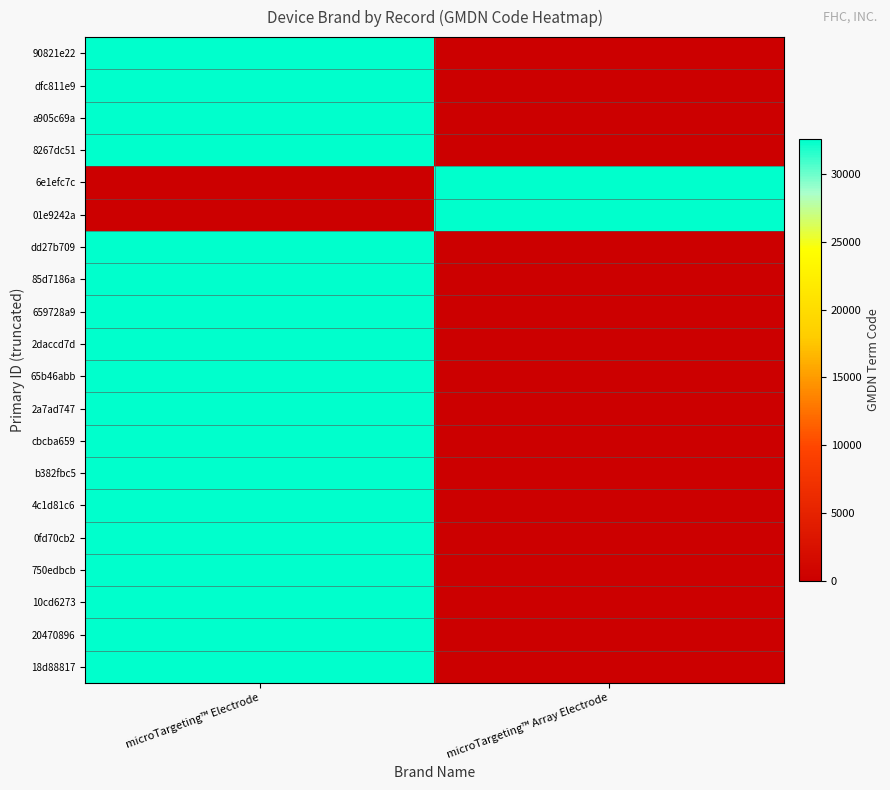

Reading left to right, what are all the values shown in this chart?

90821e22: microTargeting™ Electrode=32556	microTargeting™ Array Electrode=0
dfc811e9: microTargeting™ Electrode=32556	microTargeting™ Array Electrode=0
a905c69a: microTargeting™ Electrode=32556	microTargeting™ Array Electrode=0
8267dc51: microTargeting™ Electrode=32556	microTargeting™ Array Electrode=0
6e1efc7c: microTargeting™ Electrode=0	microTargeting™ Array Electrode=32556
01e9242a: microTargeting™ Electrode=0	microTargeting™ Array Electrode=32556
dd27b709: microTargeting™ Electrode=32556	microTargeting™ Array Electrode=0
85d7186a: microTargeting™ Electrode=32556	microTargeting™ Array Electrode=0
659728a9: microTargeting™ Electrode=32556	microTargeting™ Array Electrode=0
2daccd7d: microTargeting™ Electrode=32556	microTargeting™ Array Electrode=0
65b46abb: microTargeting™ Electrode=32556	microTargeting™ Array Electrode=0
2a7ad747: microTargeting™ Electrode=32556	microTargeting™ Array Electrode=0
cbcba659: microTargeting™ Electrode=32556	microTargeting™ Array Electrode=0
b382fbc5: microTargeting™ Electrode=32556	microTargeting™ Array Electrode=0
4c1d81c6: microTargeting™ Electrode=32556	microTargeting™ Array Electrode=0
0fd70cb2: microTargeting™ Electrode=32556	microTargeting™ Array Electrode=0
750edbcb: microTargeting™ Electrode=32556	microTargeting™ Array Electrode=0
10cd6273: microTargeting™ Electrode=32556	microTargeting™ Array Electrode=0
20470896: microTargeting™ Electrode=32556	microTargeting™ Array Electrode=0
18d88817: microTargeting™ Electrode=32556	microTargeting™ Array Electrode=0